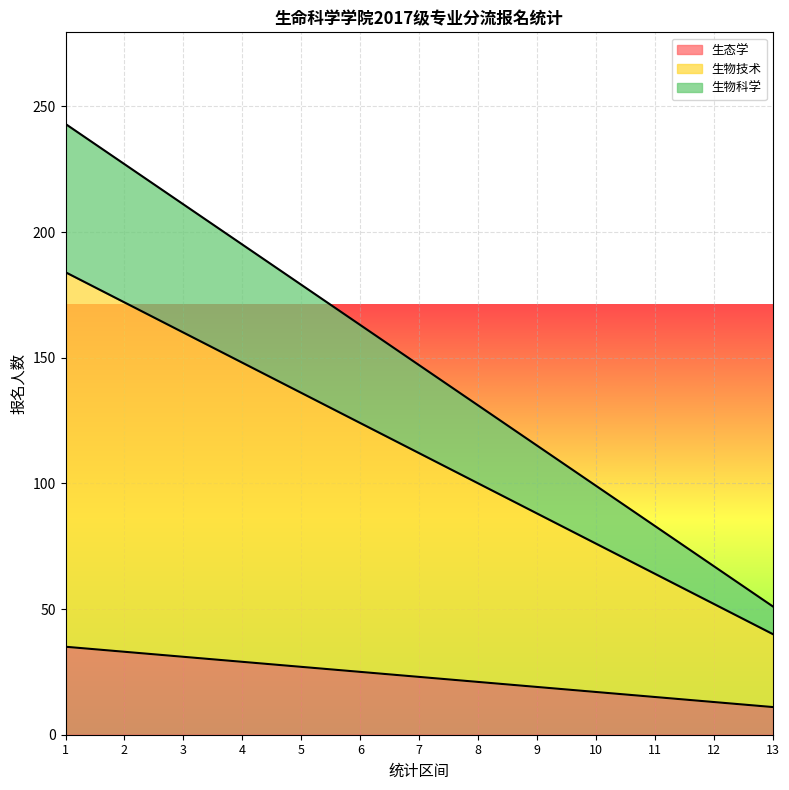

Which series has the largest range (max minus min)?

生物科学